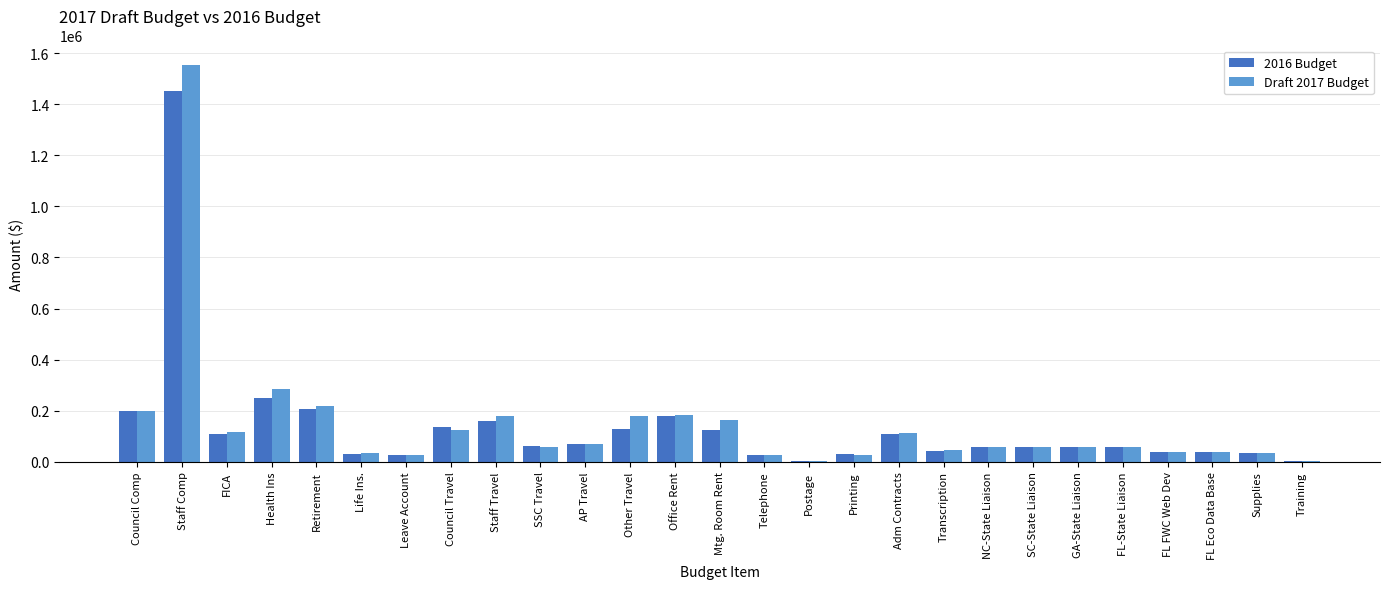

What is the total value across all series at Life Ins.?

62791.0